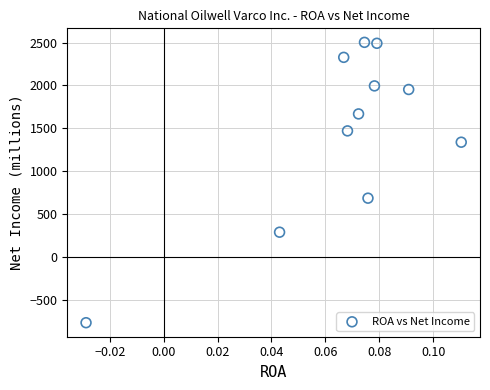

What is the average Y value?

1449